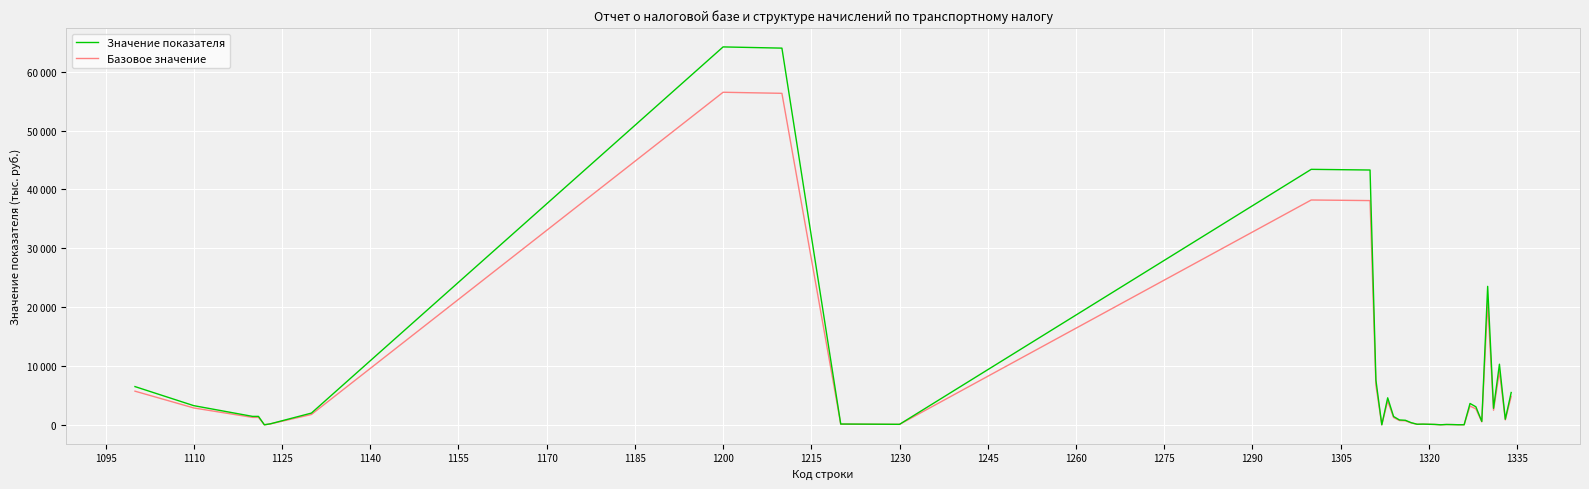

True or false: Базовое значение and Значение показателя cross at least once.

False